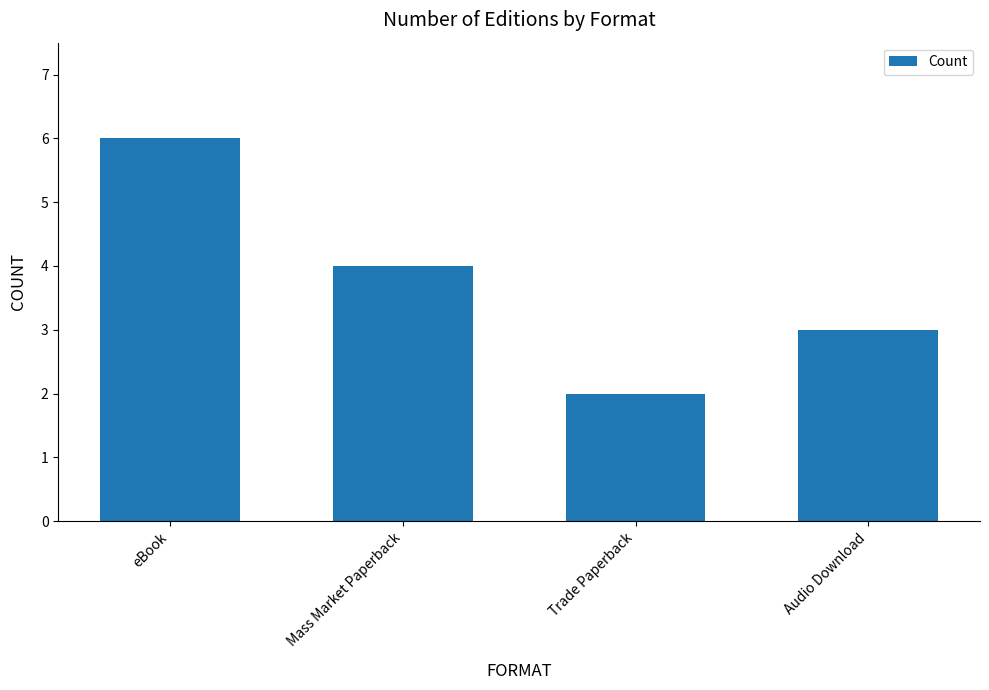

What is the sum of all values?

15